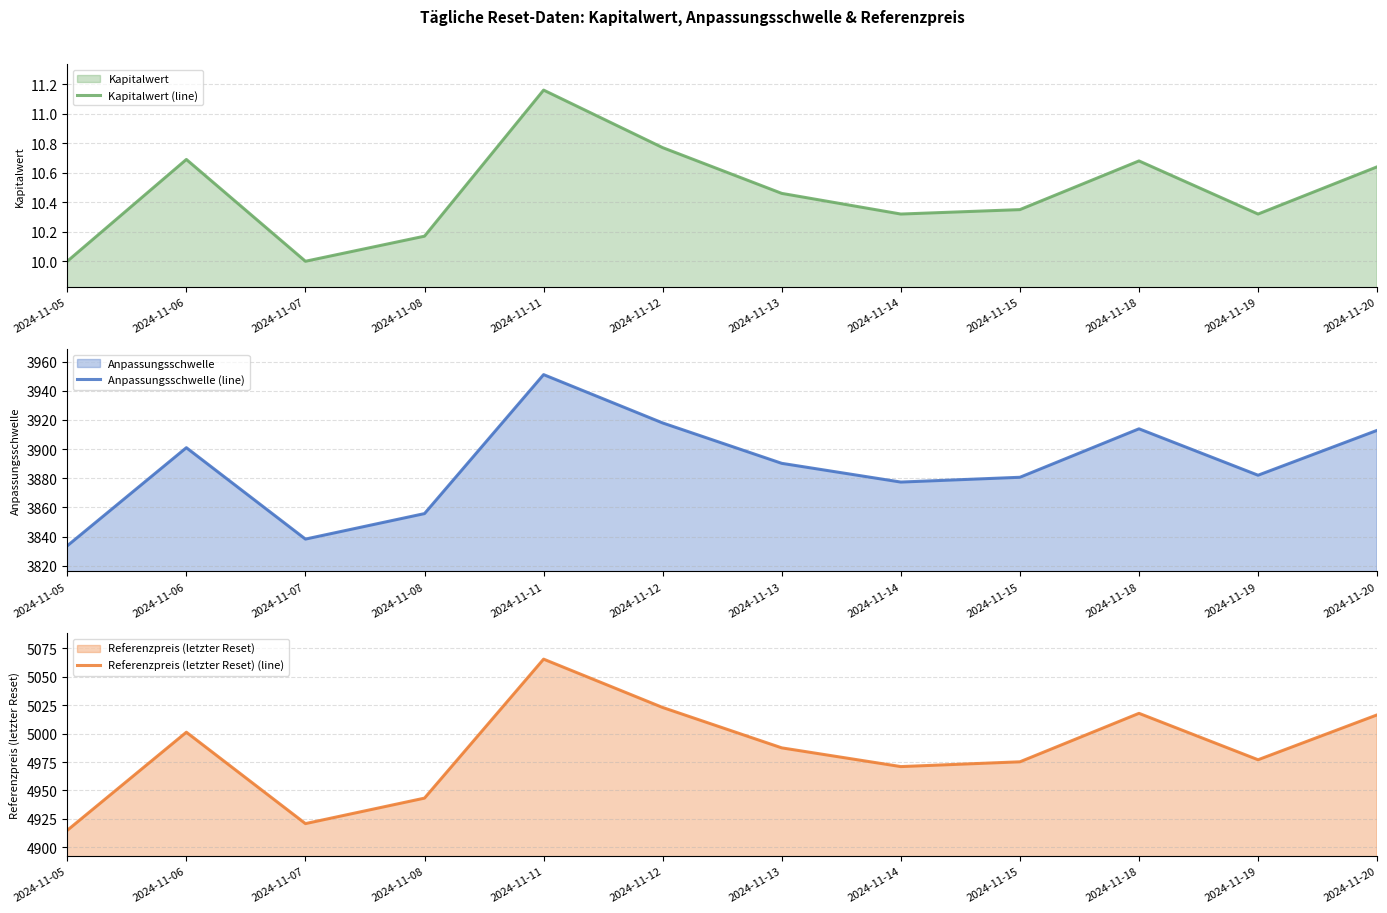

How many distinct data groups are displayed?

3